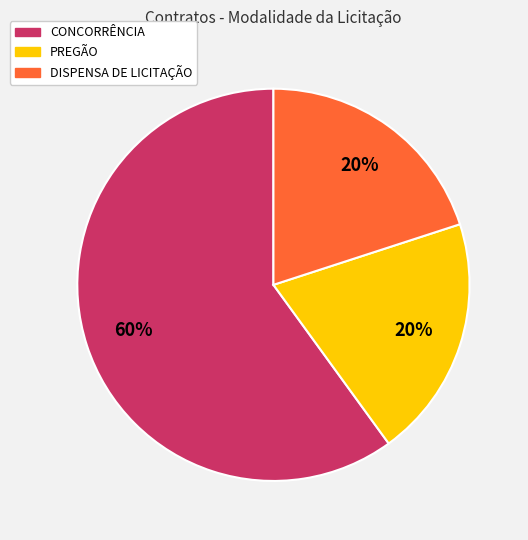

To the nearest percent, what is the combined percentage of DISPENSA DE LICITAÇÃO and PREGÃO?

40%